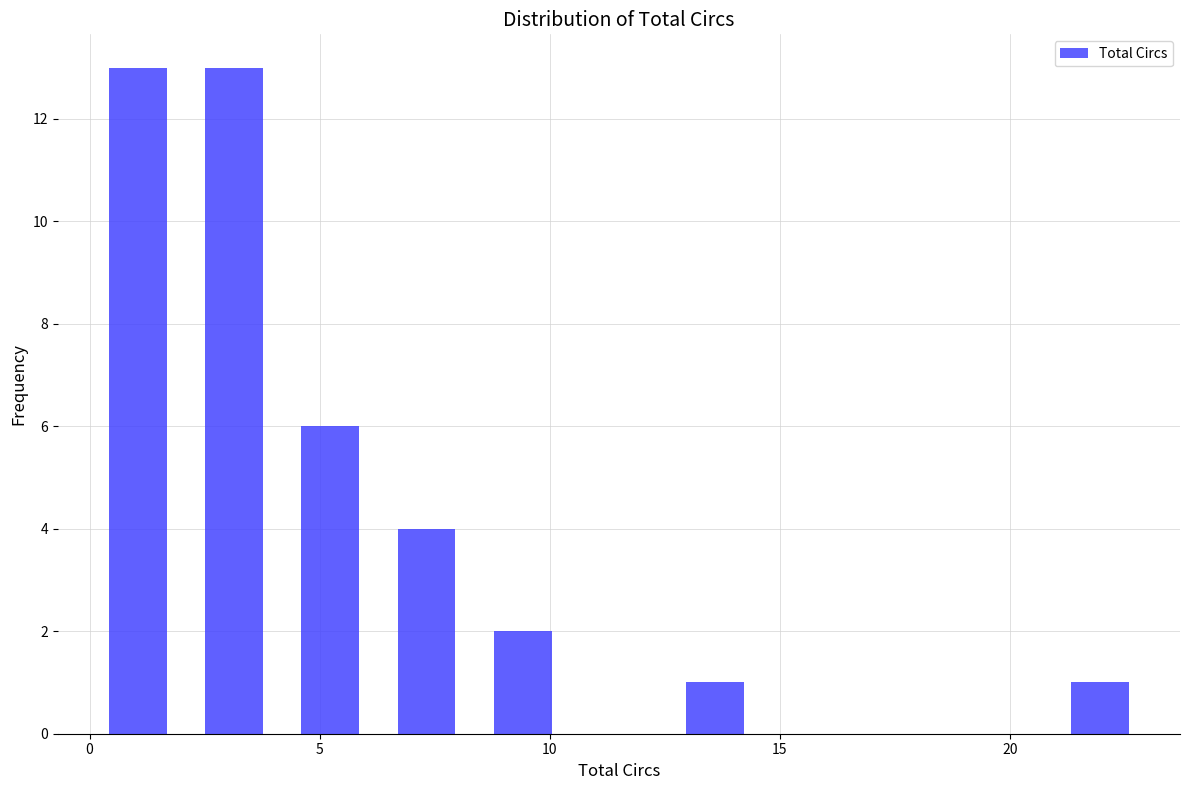

Reading left to right, list every bar in this chart as the range it spans on the x-axis followed by its height. Neither the bar edges nor the heights are printed on the chart, so give them approximately, as read against the axes.

0.0 to 2.0: 13
2.0 to 4.0: 13
4.0 to 6.5: 6
6.5 to 8.5: 4
8.5 to 10.5: 2
10.5 to 12.5: 0
12.5 to 14.5: 1
14.5 to 16.5: 0
16.5 to 19.0: 0
19.0 to 21.0: 0
21.0 to 23.0: 1